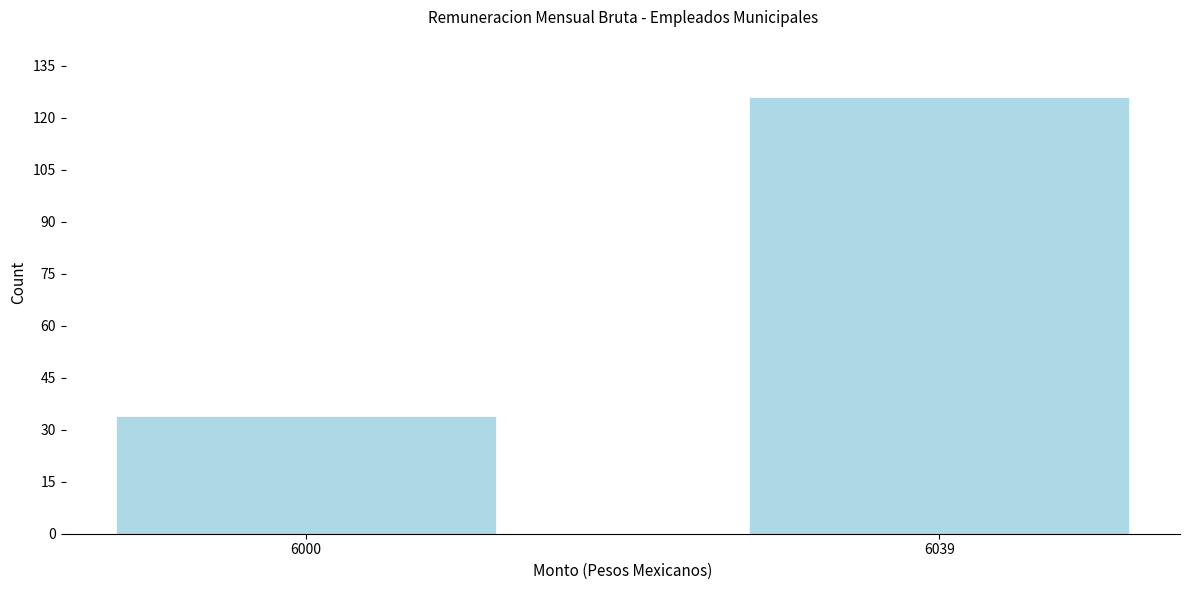

Reading left to right, transcribe all the data shown in this chart.

34	126